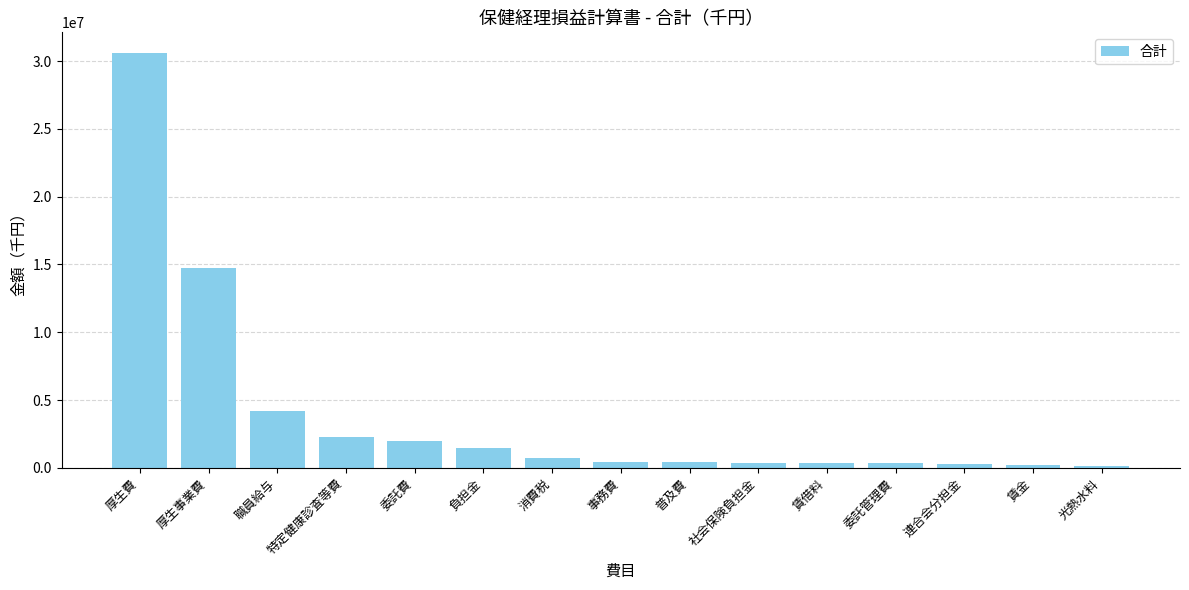

At which label does the data first exceed 444308?

厚生費